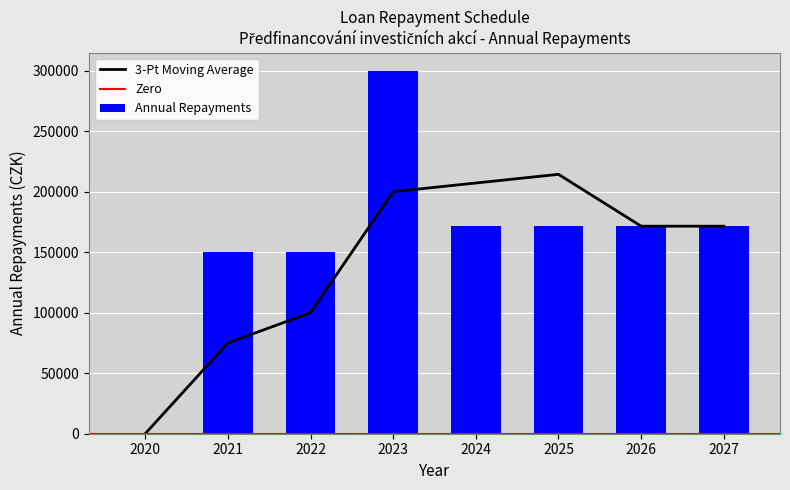

Where does the data first go above 171500?

2023